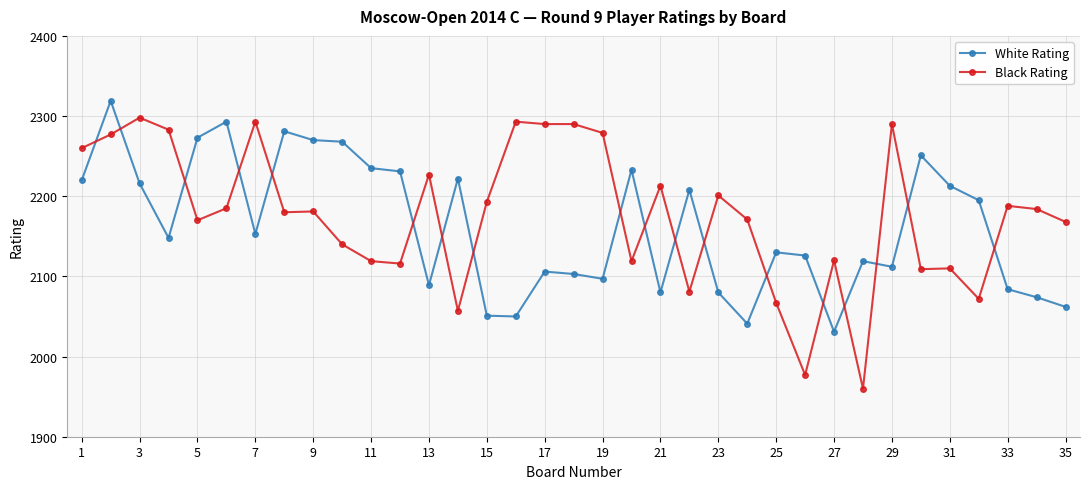

What is the greatest value displayed?

2319